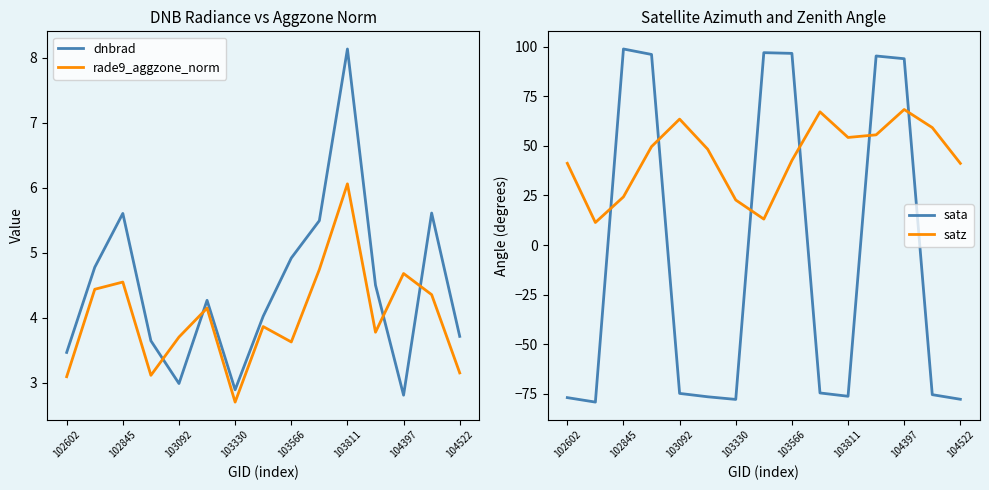

Does the chart display data point markers on the line(s)?

No